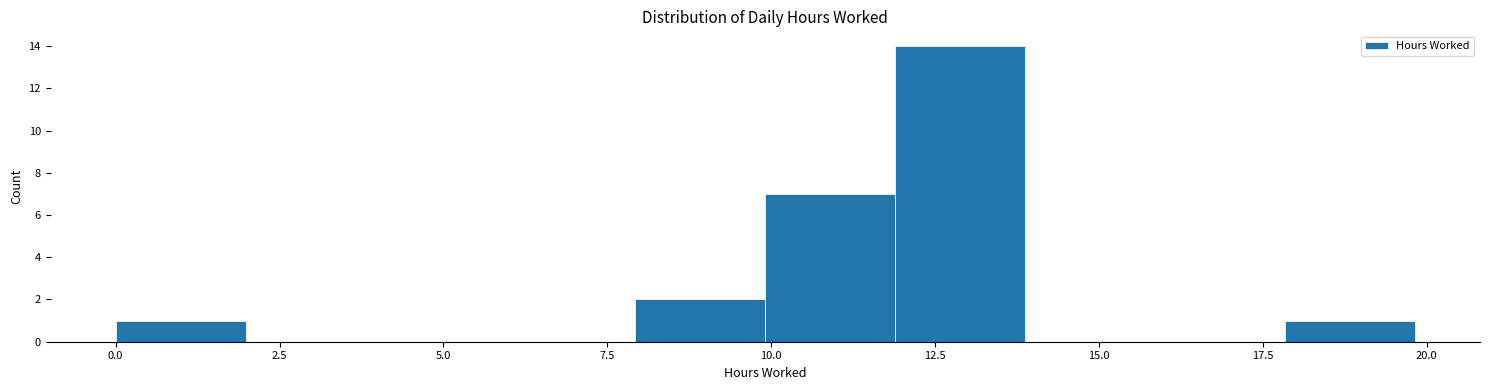

Around what value on the x-axis is the tallest bar? Give the approximate position of its centre, as read against the axis.

13.0